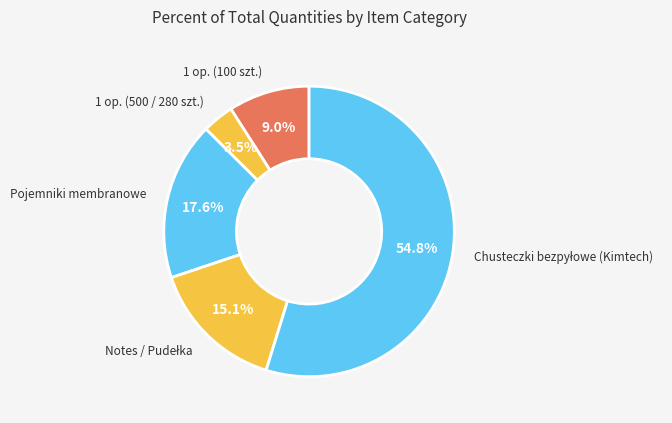

How many slices are in this pie chart?

5